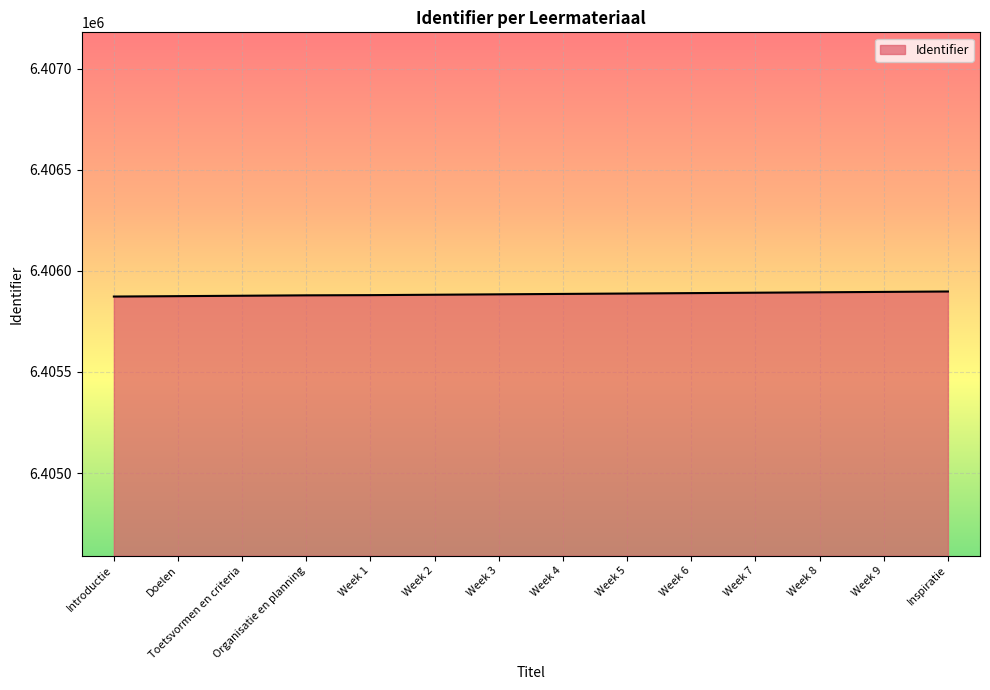

What is the smallest value displayed?

6405873